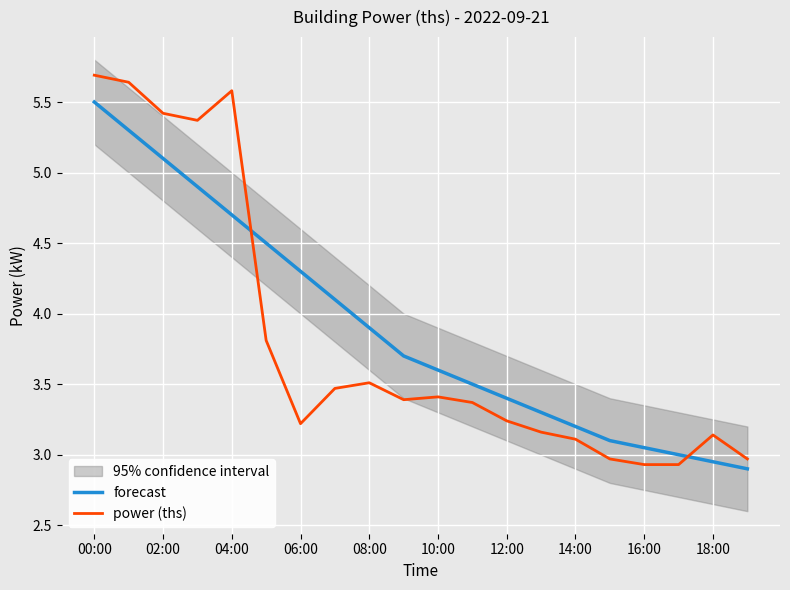

What is the difference between the second highest and minimum values in the forecast series?

2.4